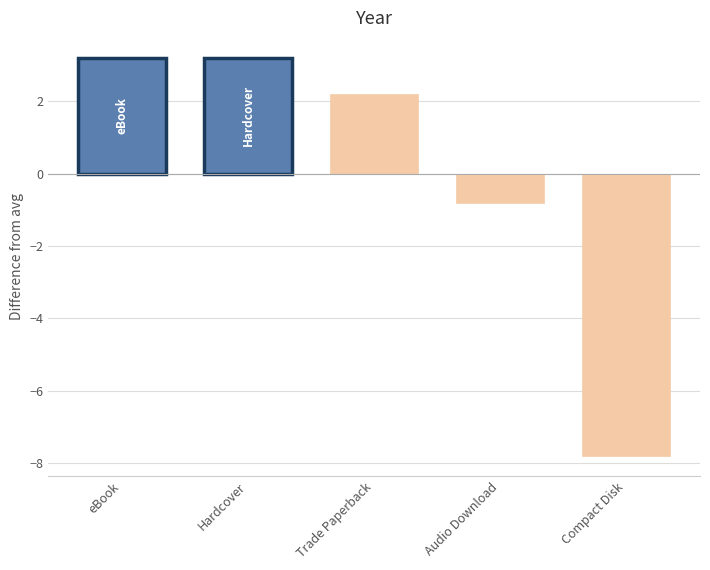

The chart shows a value of 3.2 at Hardcover. True or false?

True